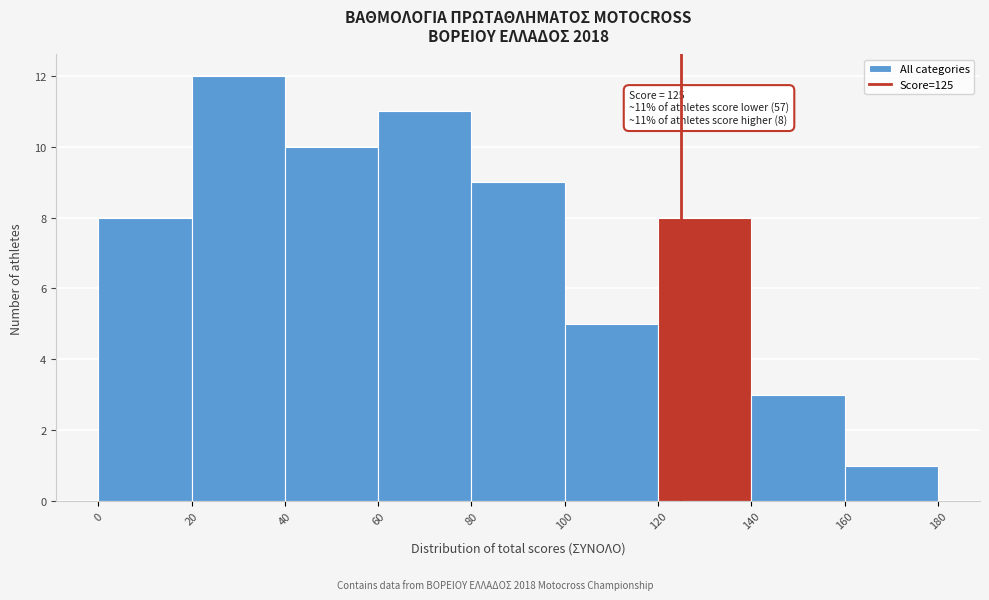

Which range on the x-axis has the tallest bar?

20 to 40